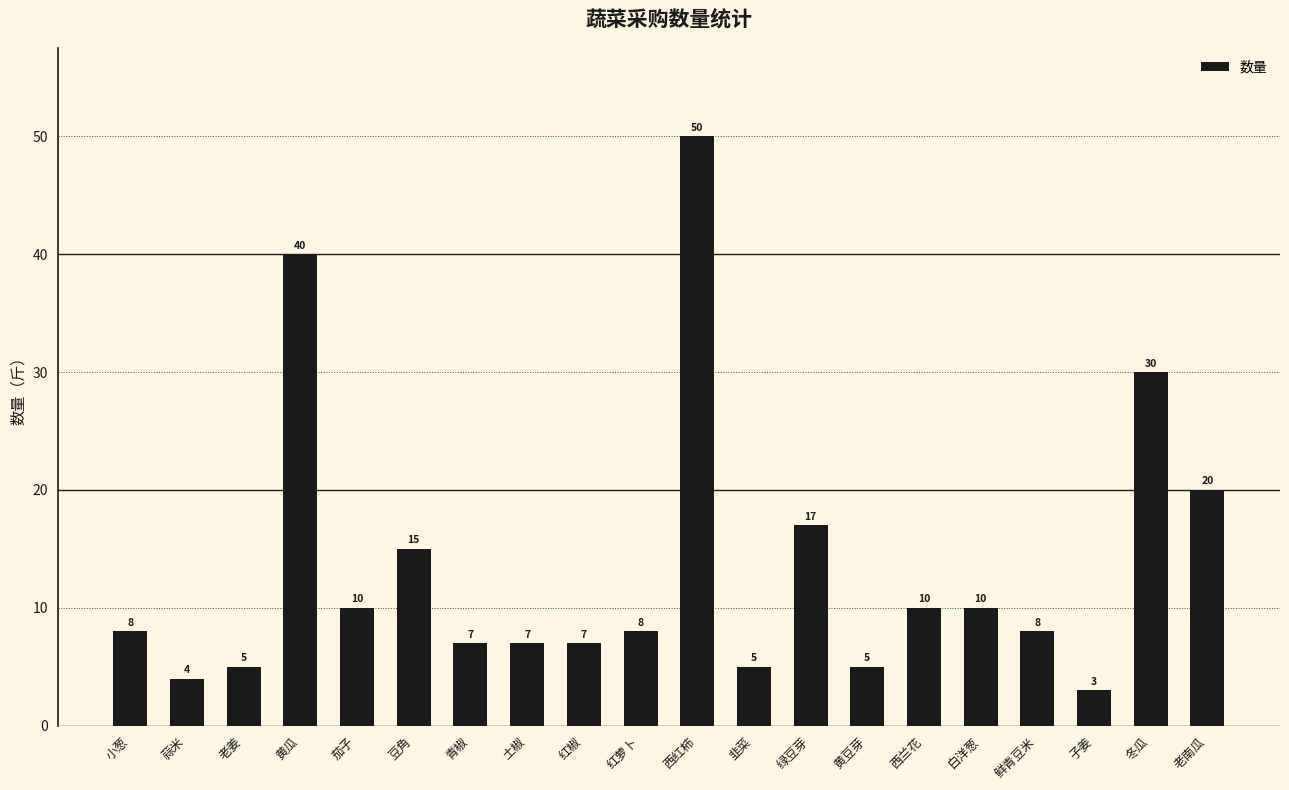

How many bars are there in total?

20